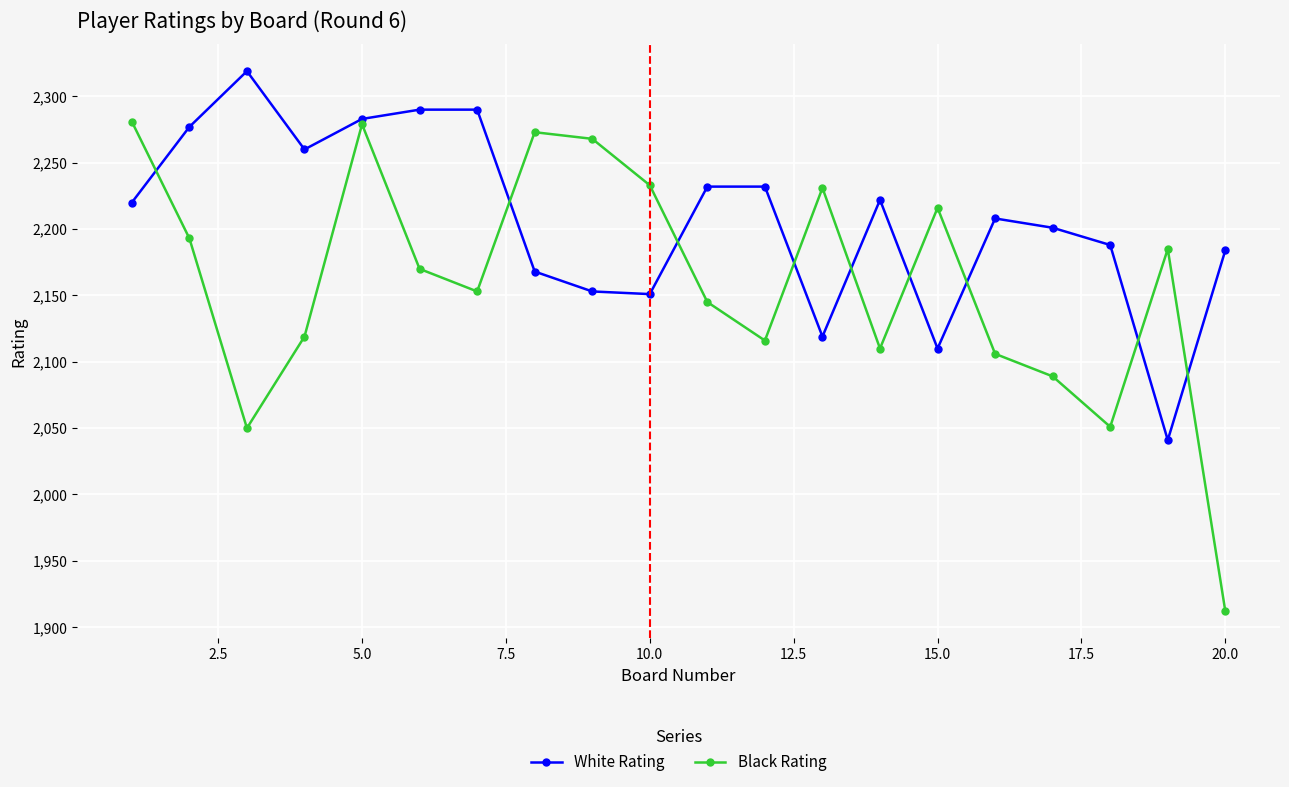

What is the value of the White Rating point at the 10th from the left?

2151